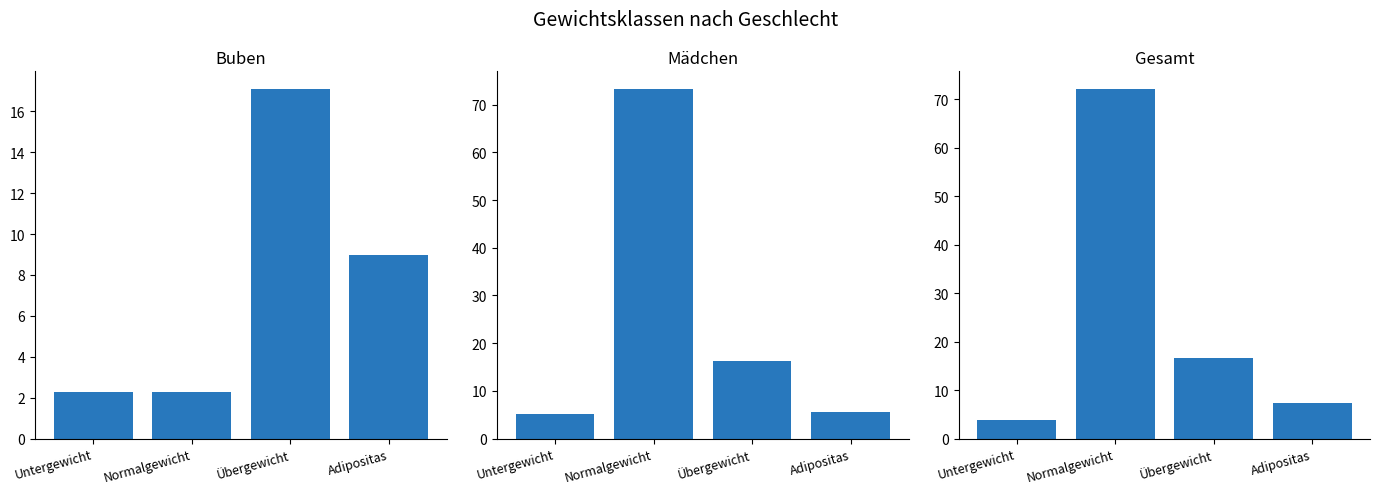

Between Untergewicht and Adipositas, which series saw the biggest shift?

Buben